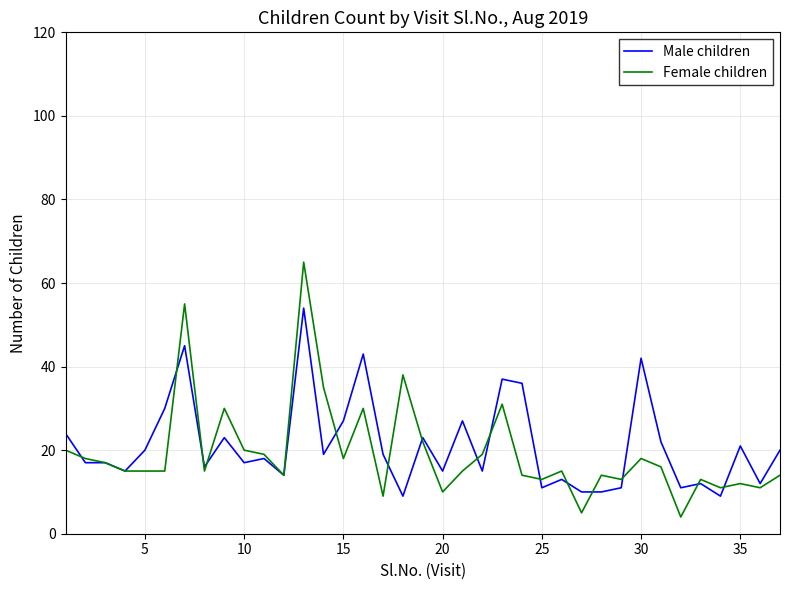

List the series in order of their peak value, highest first.

Female children, Male children